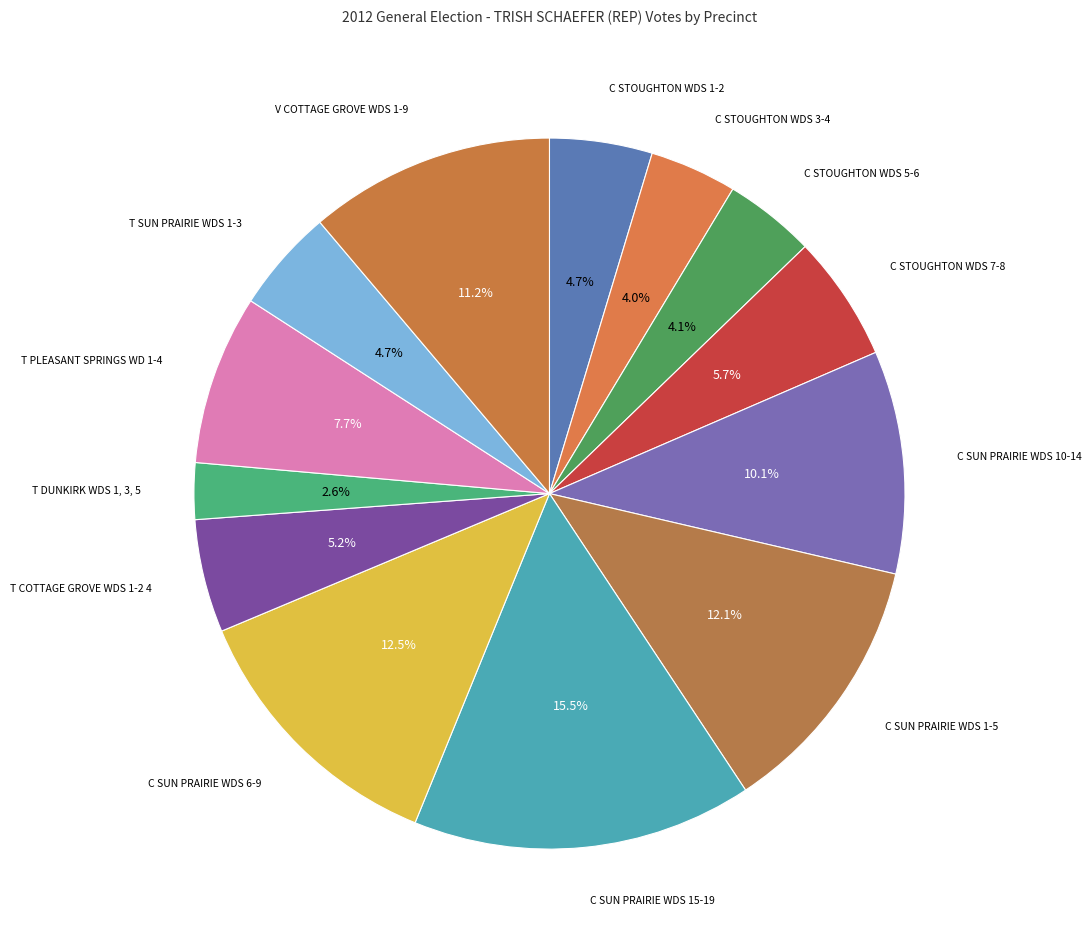

Rank the categories by value from highest to lowest.

C SUN PRAIRIE WDS 15-19, C SUN PRAIRIE WDS 6-9, C SUN PRAIRIE WDS 1-5, V COTTAGE GROVE WDS 1-9, C SUN PRAIRIE WDS 10-14, T PLEASANT SPRINGS WD 1-4, C STOUGHTON WDS 7-8, T COTTAGE GROVE WDS 1-2 4, T SUN PRAIRIE WDS 1-3, C STOUGHTON WDS 1-2, C STOUGHTON WDS 5-6, C STOUGHTON WDS 3-4, T DUNKIRK WDS 1, 3, 5